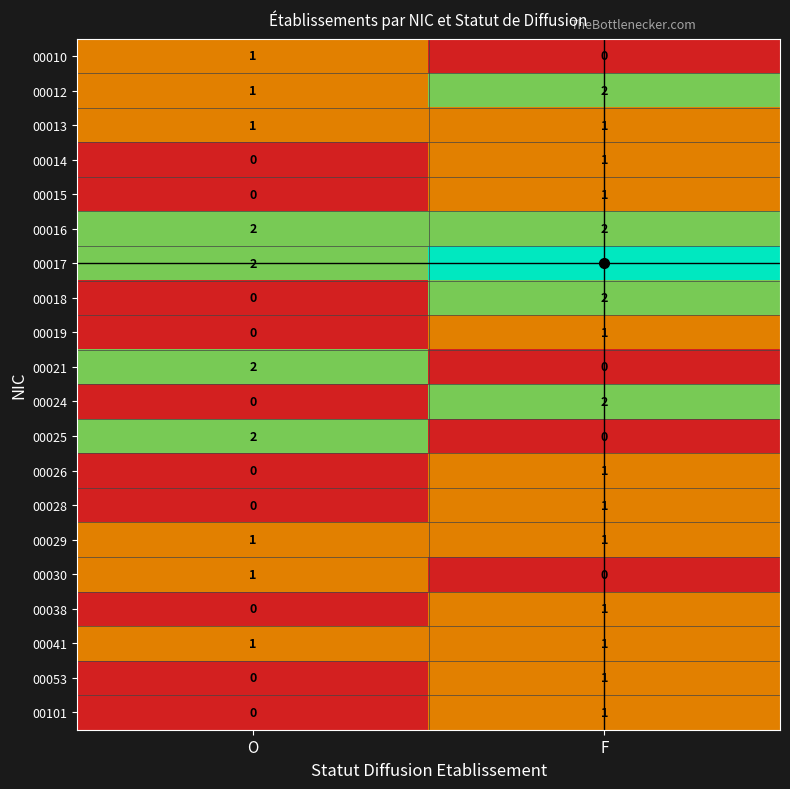

True or false: 00017 has a value of 1 at F.

False